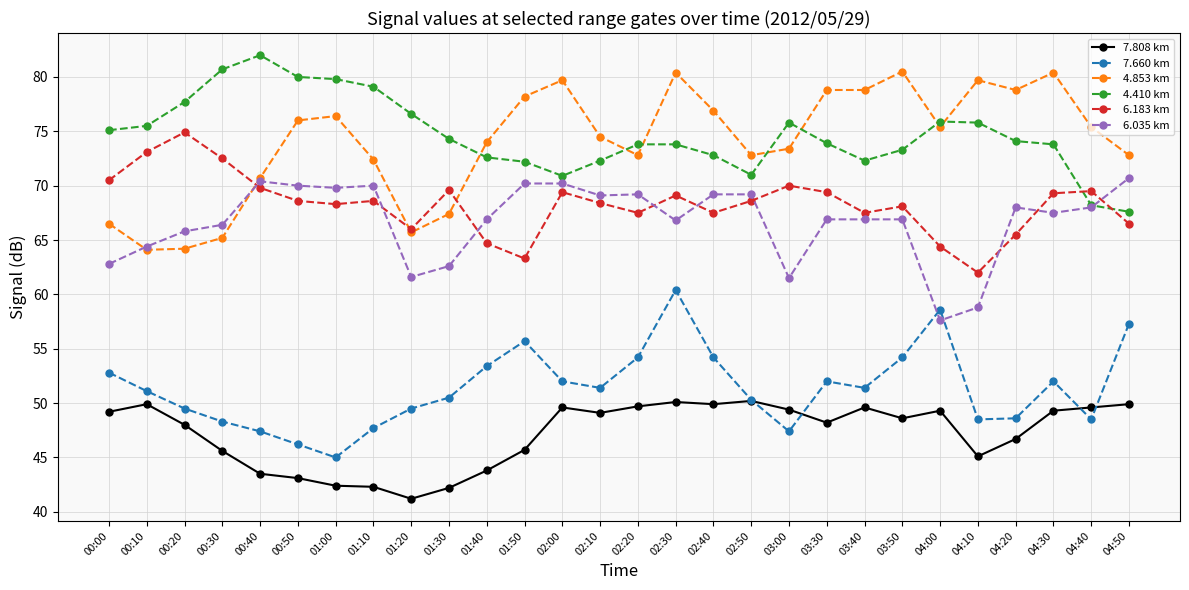

What is the difference between the maximum and minimum values in the 7.660 km series?

15.4